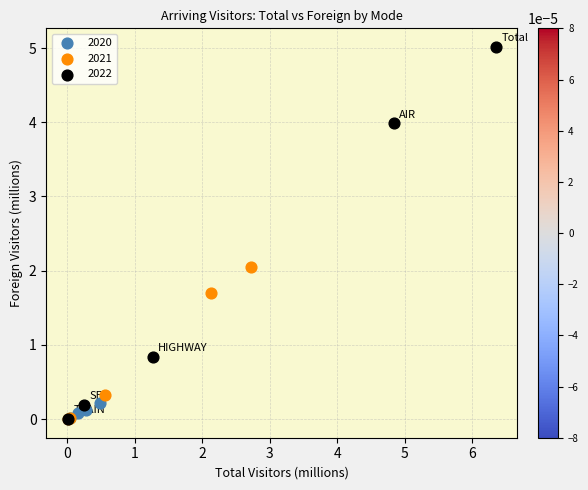

Which series has the widest spread of Y values?

2022